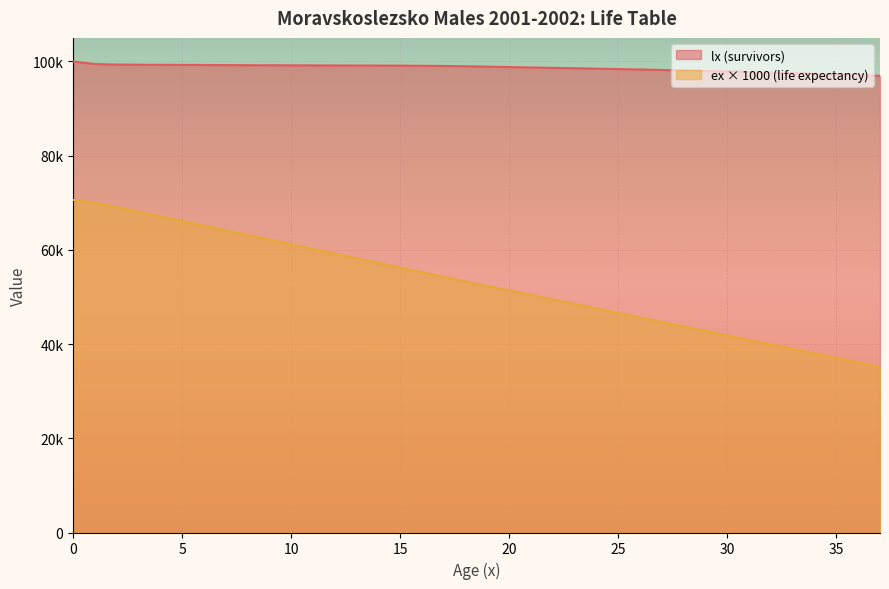

What is the difference between the maximum and minimum values in the lx series?

3045.0